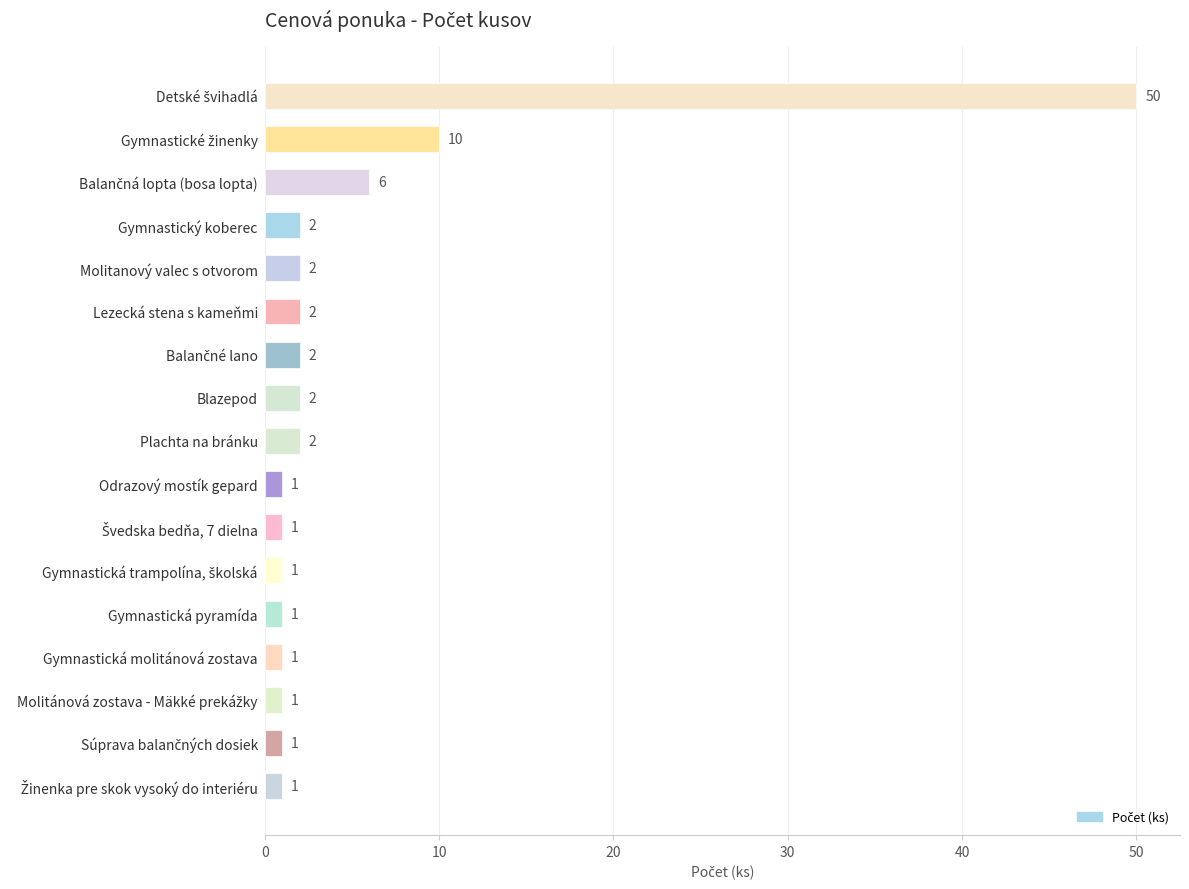

Is it true that the value at Odrazový mostík gepard is 1?

True